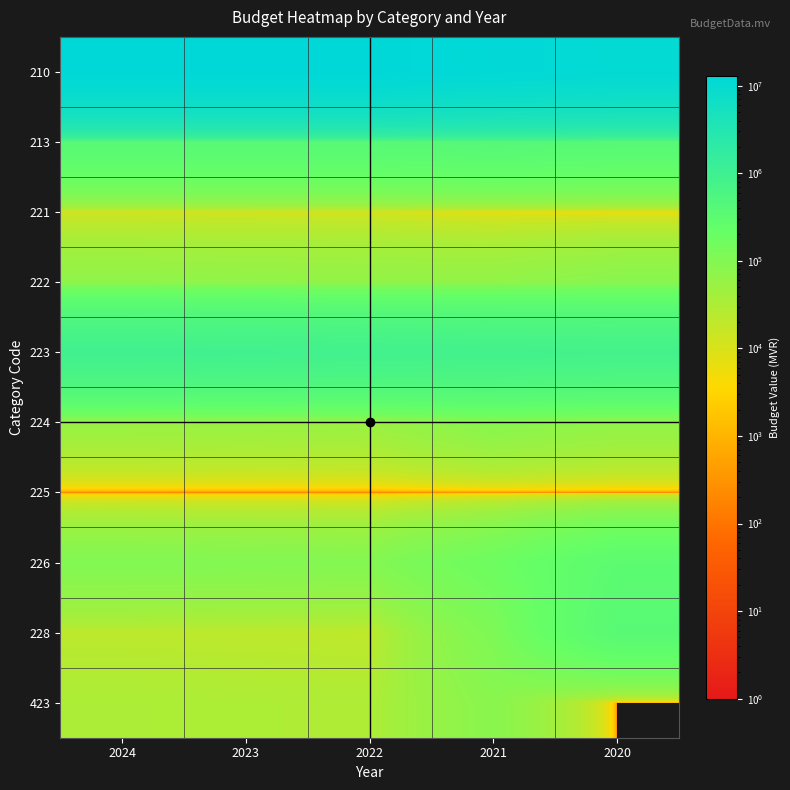

Reading right to left, what are all the values shown in this chart?

210: 2020=10891323	2021=11713680	2022=12932238	2023=12932238	2024=12932238
213: 2020=396034	2021=418338	2022=393541	2023=393541	2024=393541
221: 2020=6099	2021=7310	2022=11800	2023=12154	2024=12519
222: 2020=84130	2021=64890	2022=65000	2023=66950	2024=68959
223: 2020=822681	2021=857892	2022=878950	2023=905319	2024=932477
224: 2020=67165	2021=85850	2022=53000	2023=54590	2024=56228
225: 2020=0	2021=0	2022=0	2023=0	2024=0
226: 2020=314317	2021=175560	2022=95500	2023=98365	2024=101317
228: 2020=366924	2021=110718	2022=20000	2023=20600	2024=21218
423: 2020=0	2021=83500	2022=31000	2023=31930	2024=32889